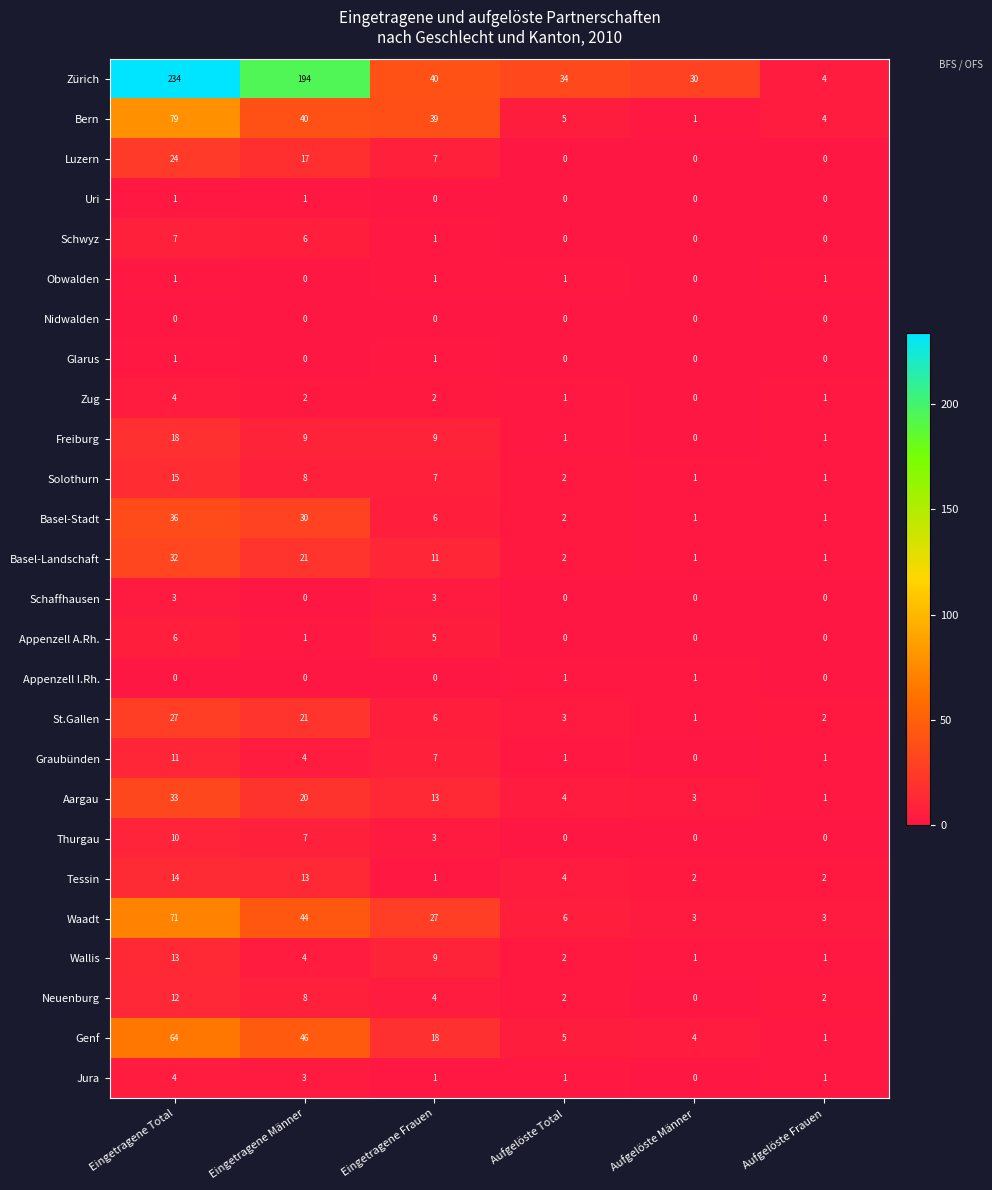

At which category is the sum across all series the highest?

Eingetragene Total